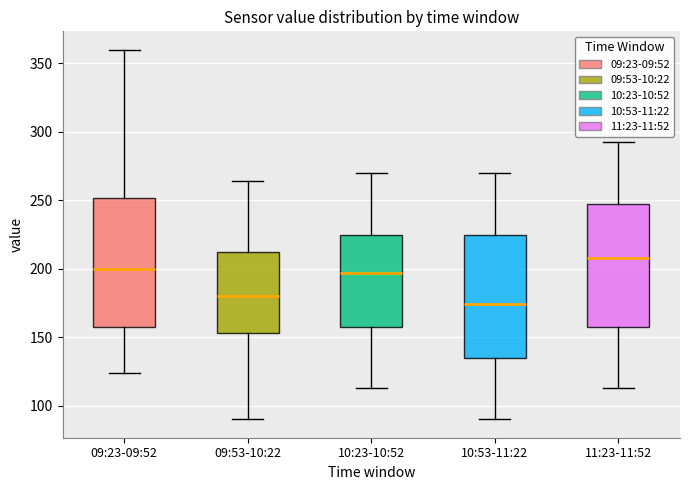

Which box has the lowest median line?

10:53-11:22